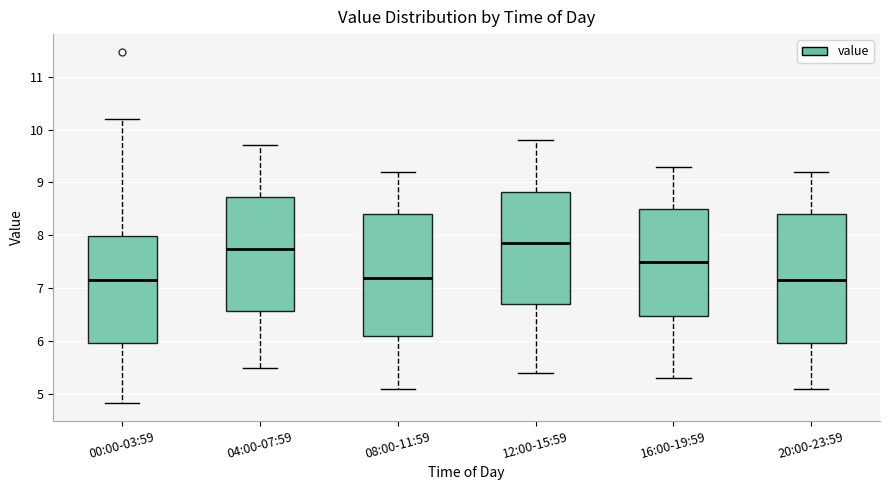

Reading left to right, transcribe this box plot: for each box, give where its median line is, the range the box spans, and where its two whiskers end, as read against the y-axis. The values are not printed on the chart, so give them approximately, as read against the axis.

00:00-03:59: median 7.2, box 6.0 to 8.0, whiskers 4.8 to 10.2
04:00-07:59: median 7.8, box 6.6 to 8.7, whiskers 5.5 to 9.7
08:00-11:59: median 7.2, box 6.1 to 8.4, whiskers 5.1 to 9.2
12:00-15:59: median 7.9, box 6.7 to 8.8, whiskers 5.4 to 9.8
16:00-19:59: median 7.5, box 6.5 to 8.5, whiskers 5.3 to 9.3
20:00-23:59: median 7.2, box 6.0 to 8.4, whiskers 5.1 to 9.2